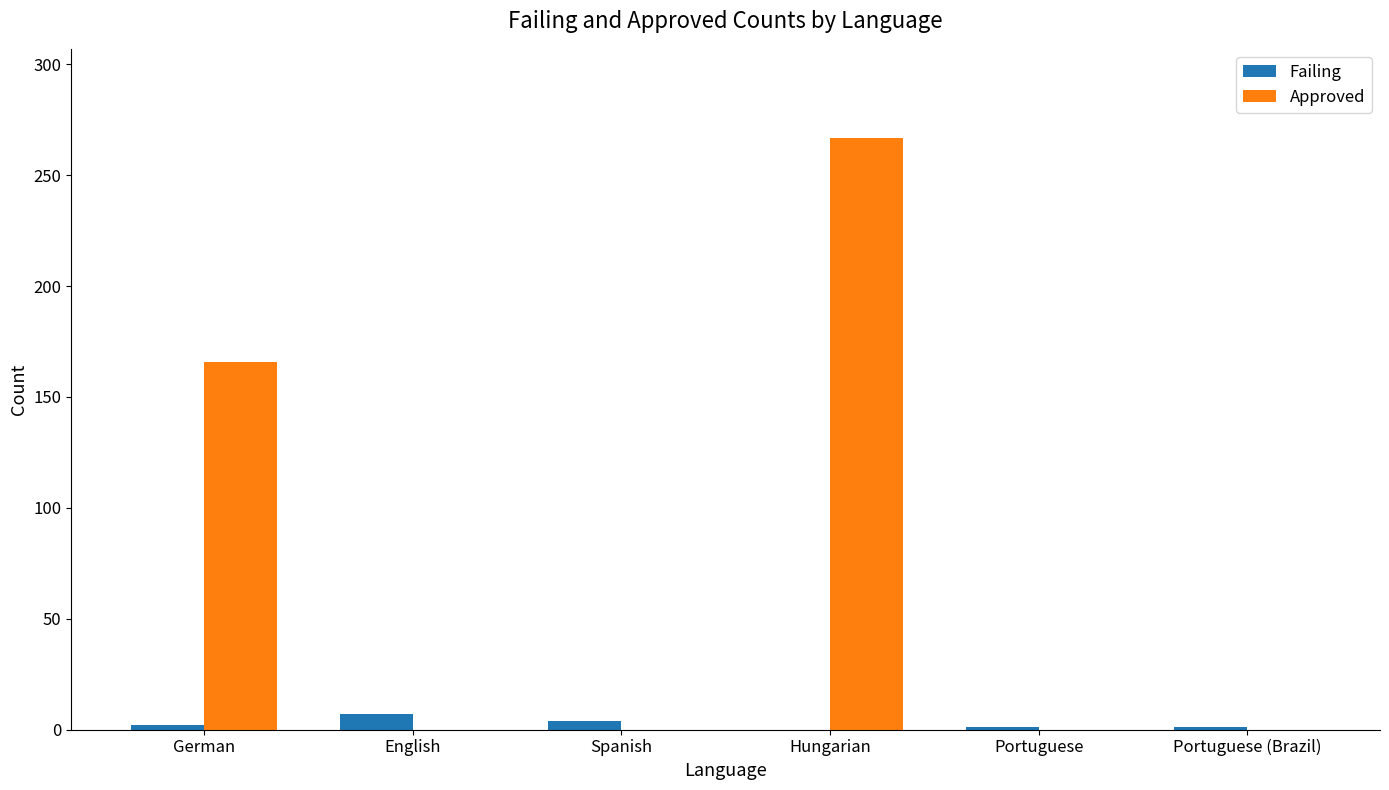

How many distinct data groups are displayed?

2